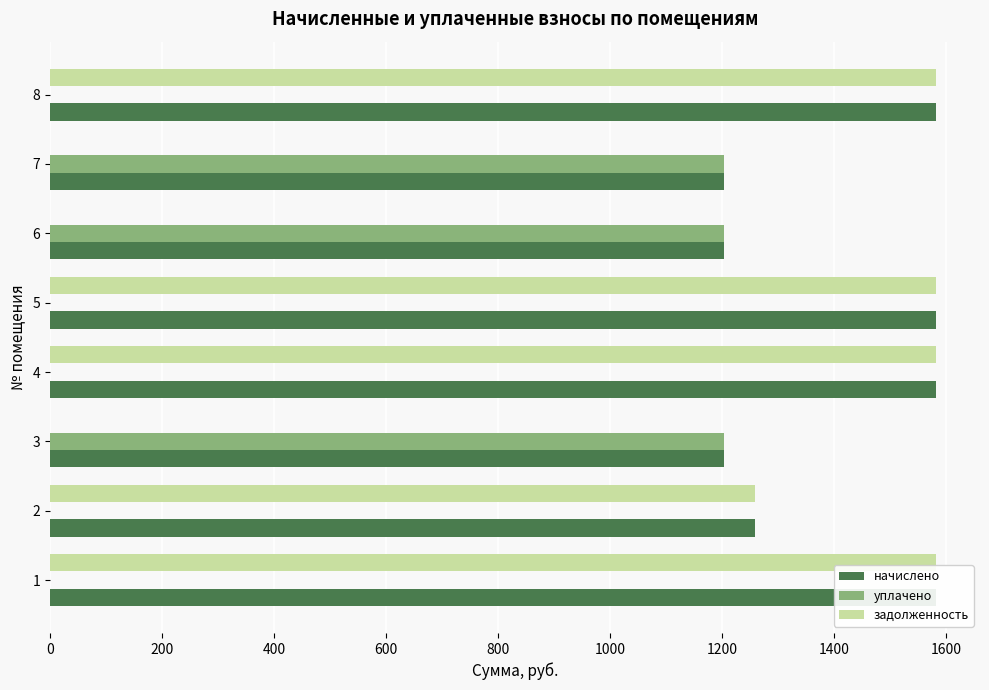

Read the начислено value at 6.

1203.2